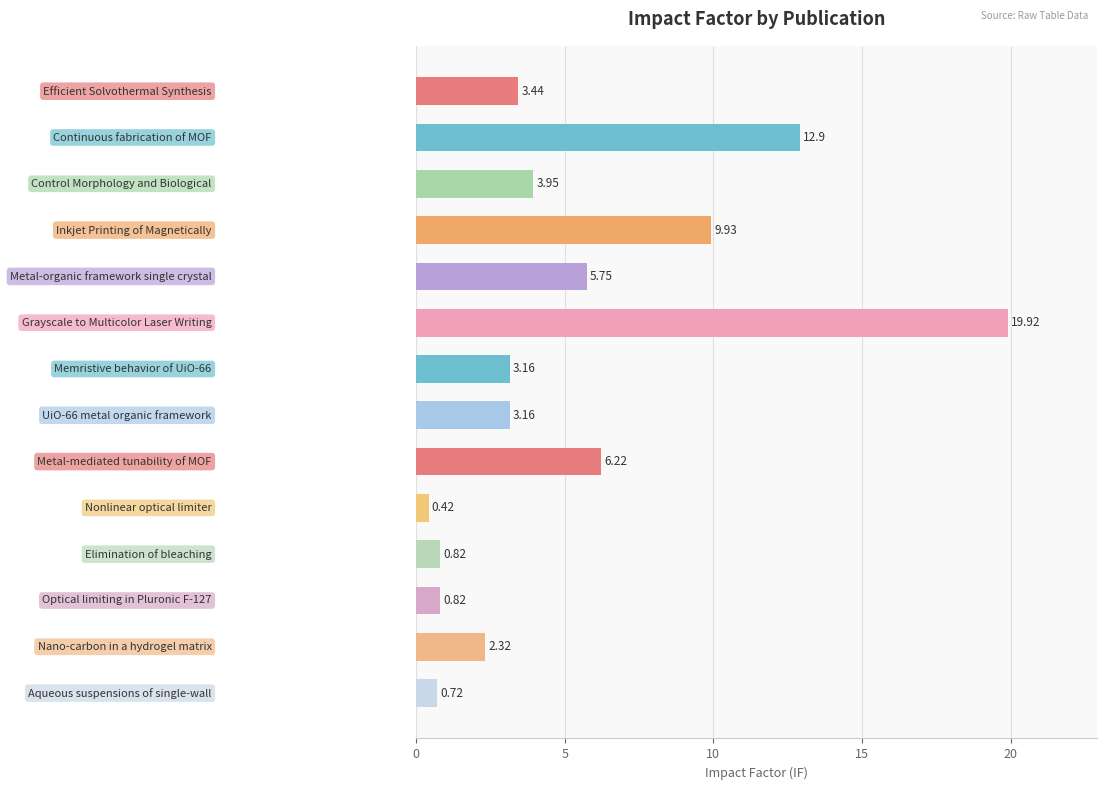

How many data points are above 3?

9